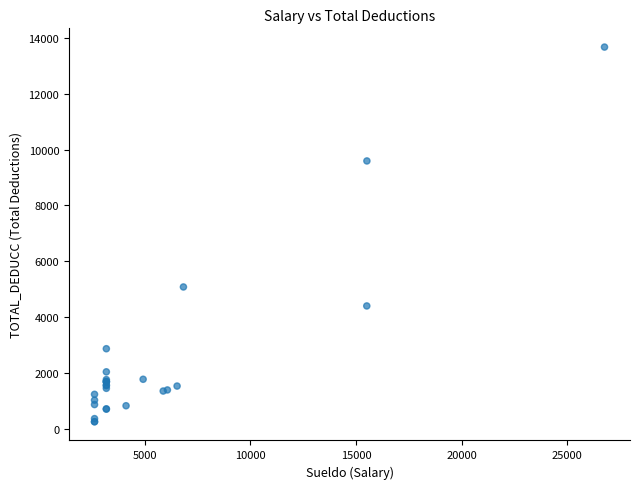

What Y value in the scatter plot is closest to 6959?

5076.3